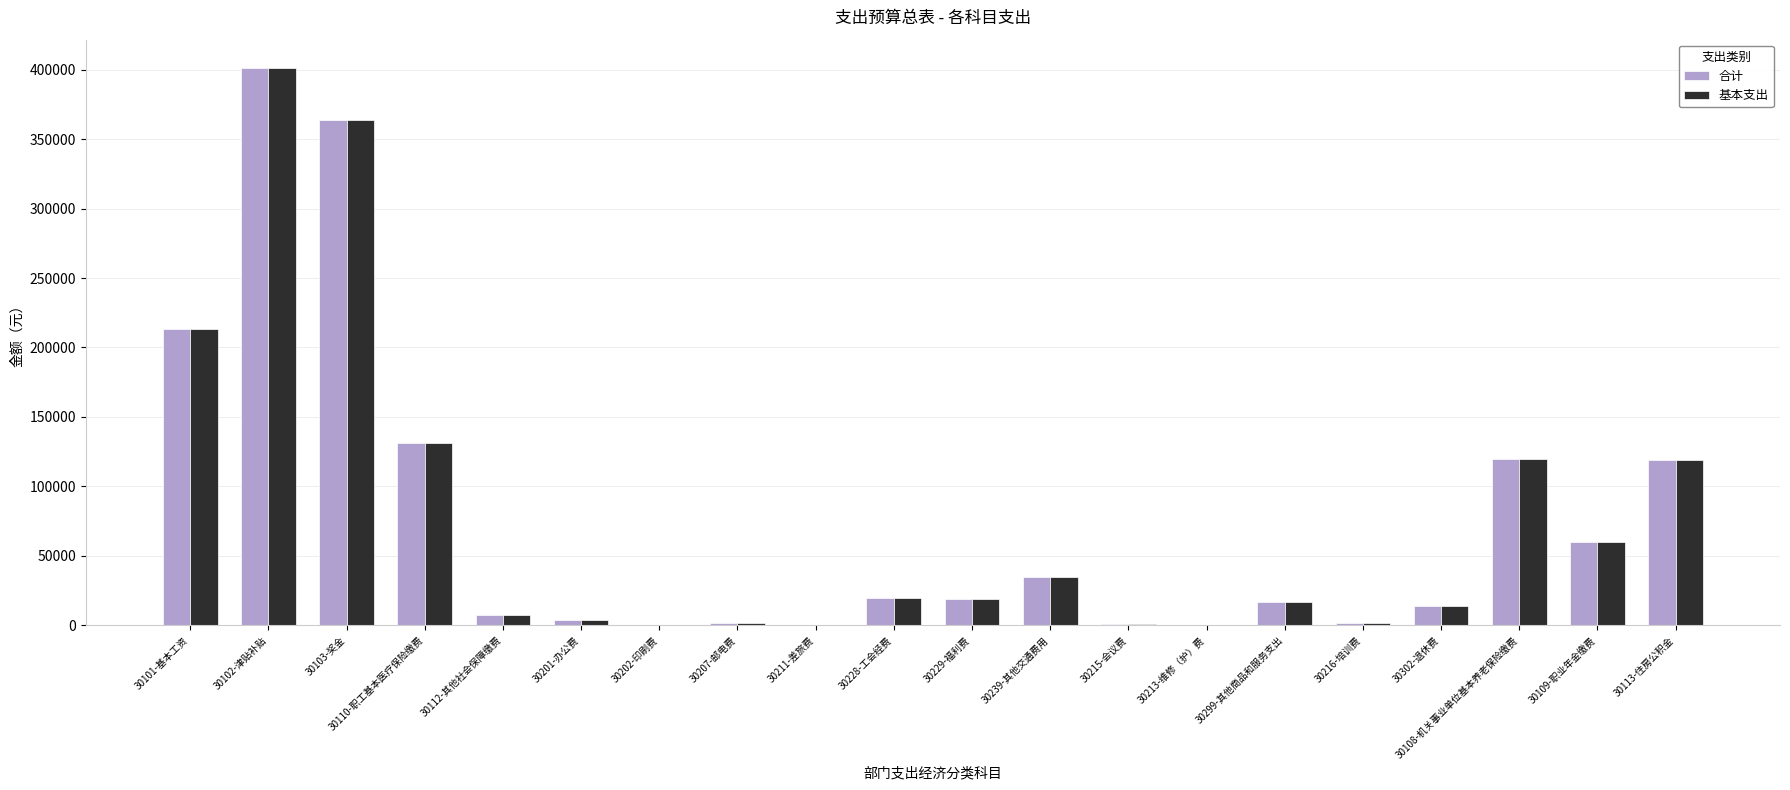

What is the maximum value shown in the chart?

401512.5